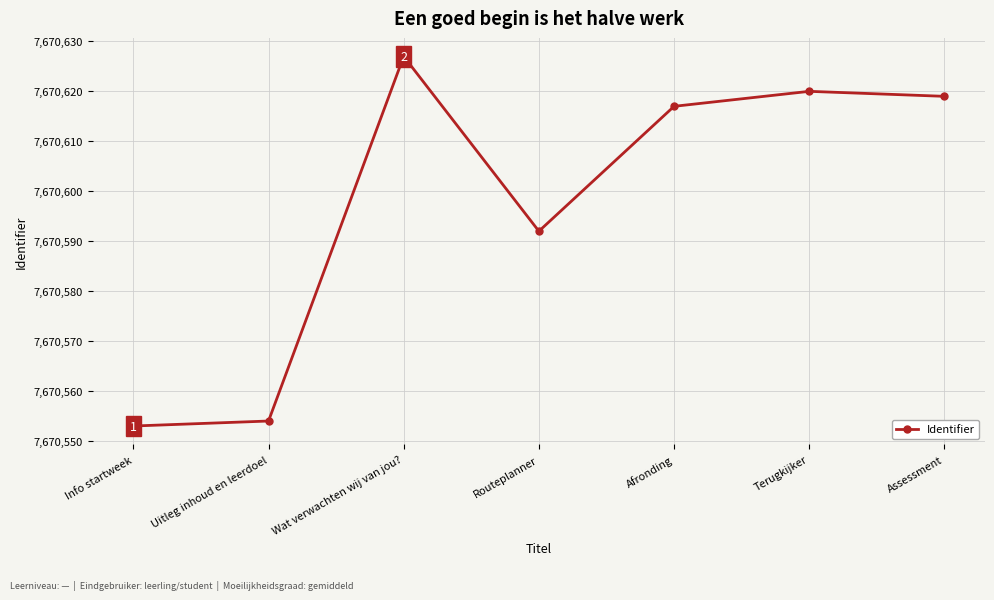

Is it true that the value at Uitleg inhoud en leerdoel is 7670554?

True